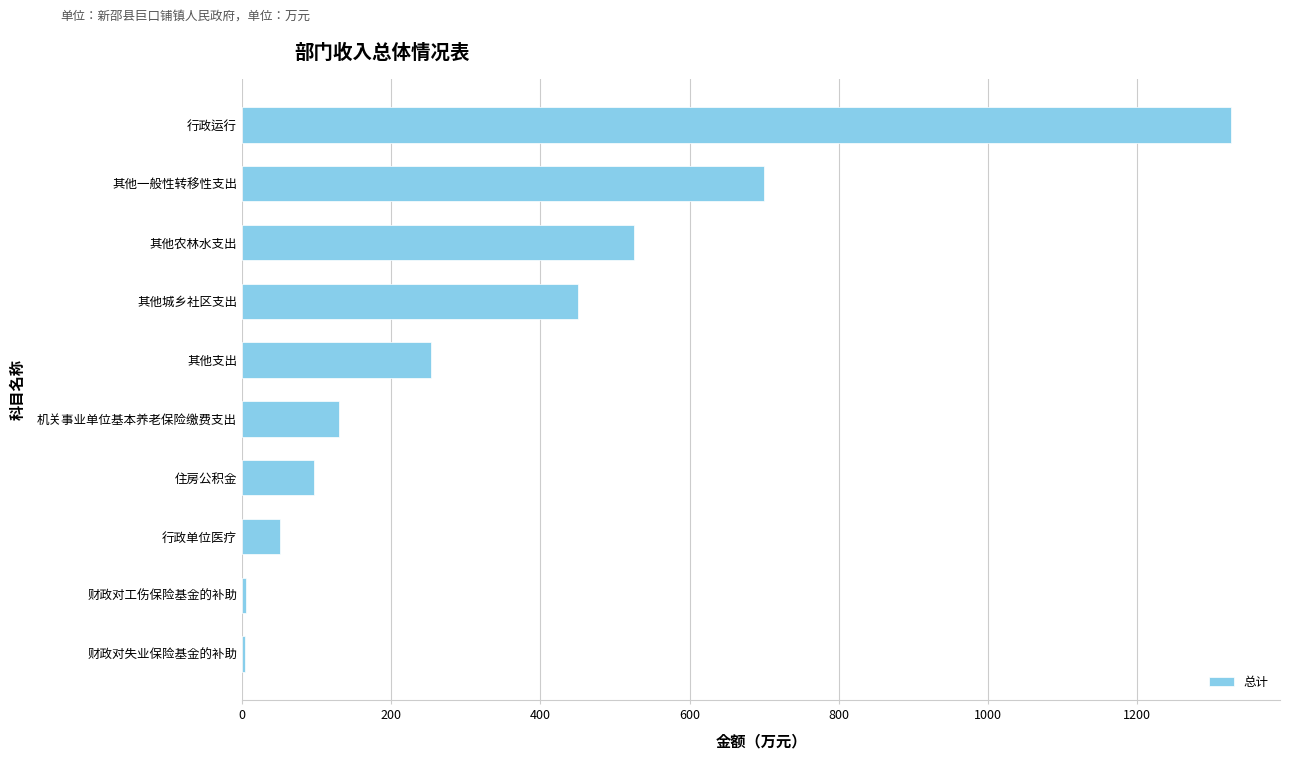

True or false: the data shows 526.0 at 其他农林水支出.

True